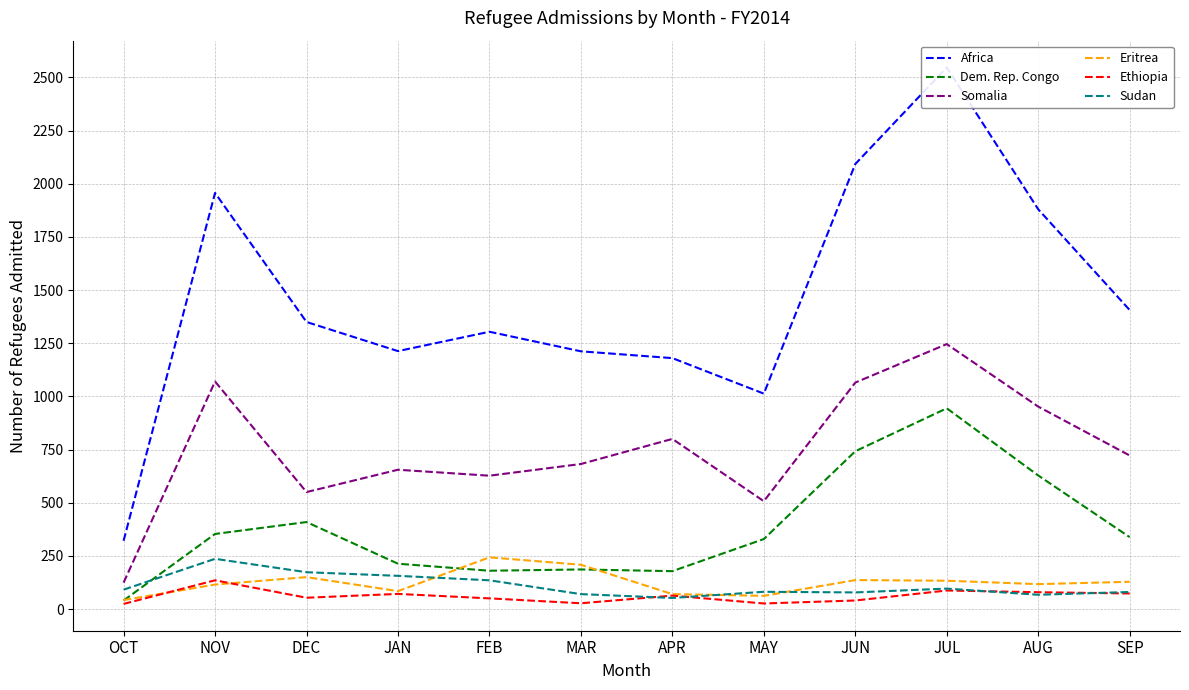

True or false: Sudan has more than 2 points higher than both neighbors.

True